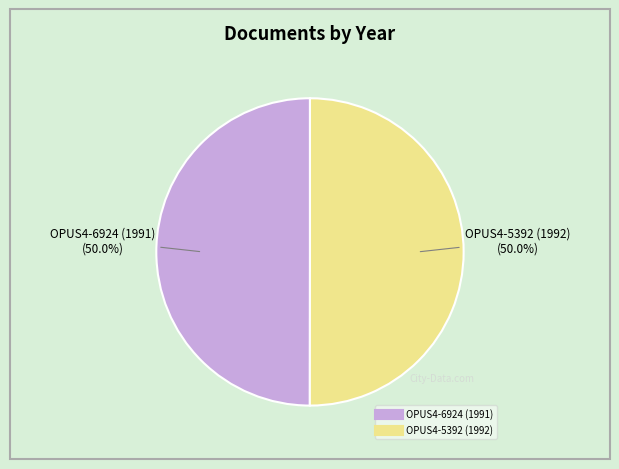

Is the sum of OPUS4-5392 (1992) and OPUS4-6924 (1991) greater than half?

Yes